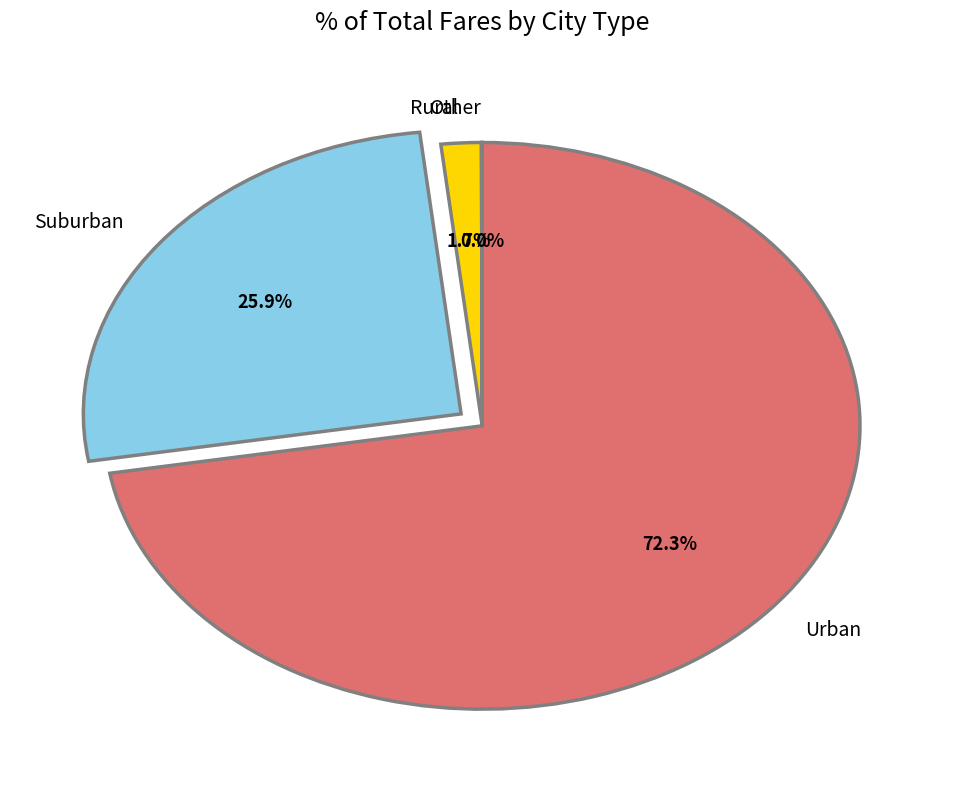

Does Urban account for over 50% of the chart?

Yes